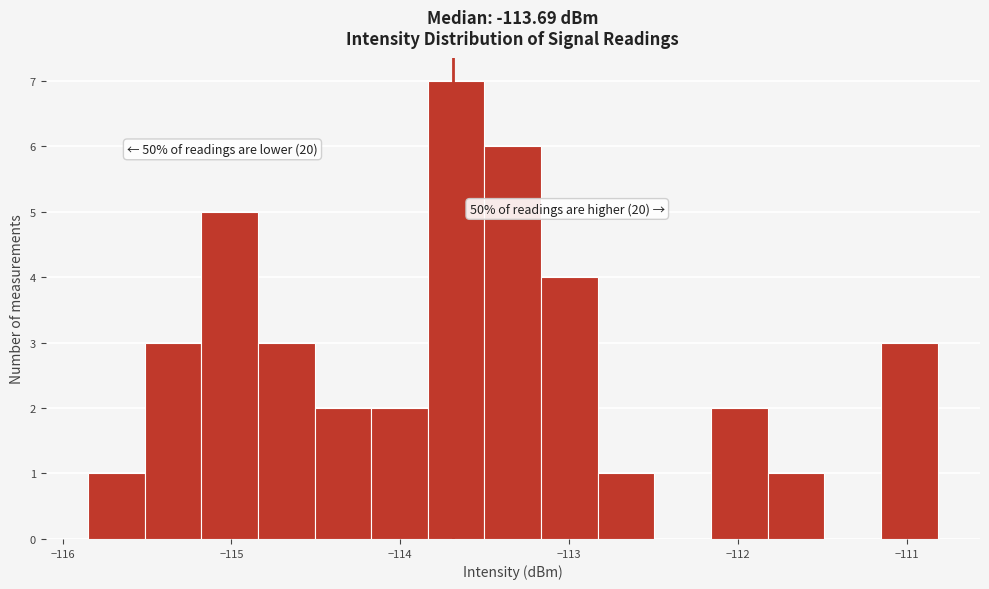

Around what value on the x-axis is the tallest bar? Give the approximate position of its centre, as read against the axis.

-113.7